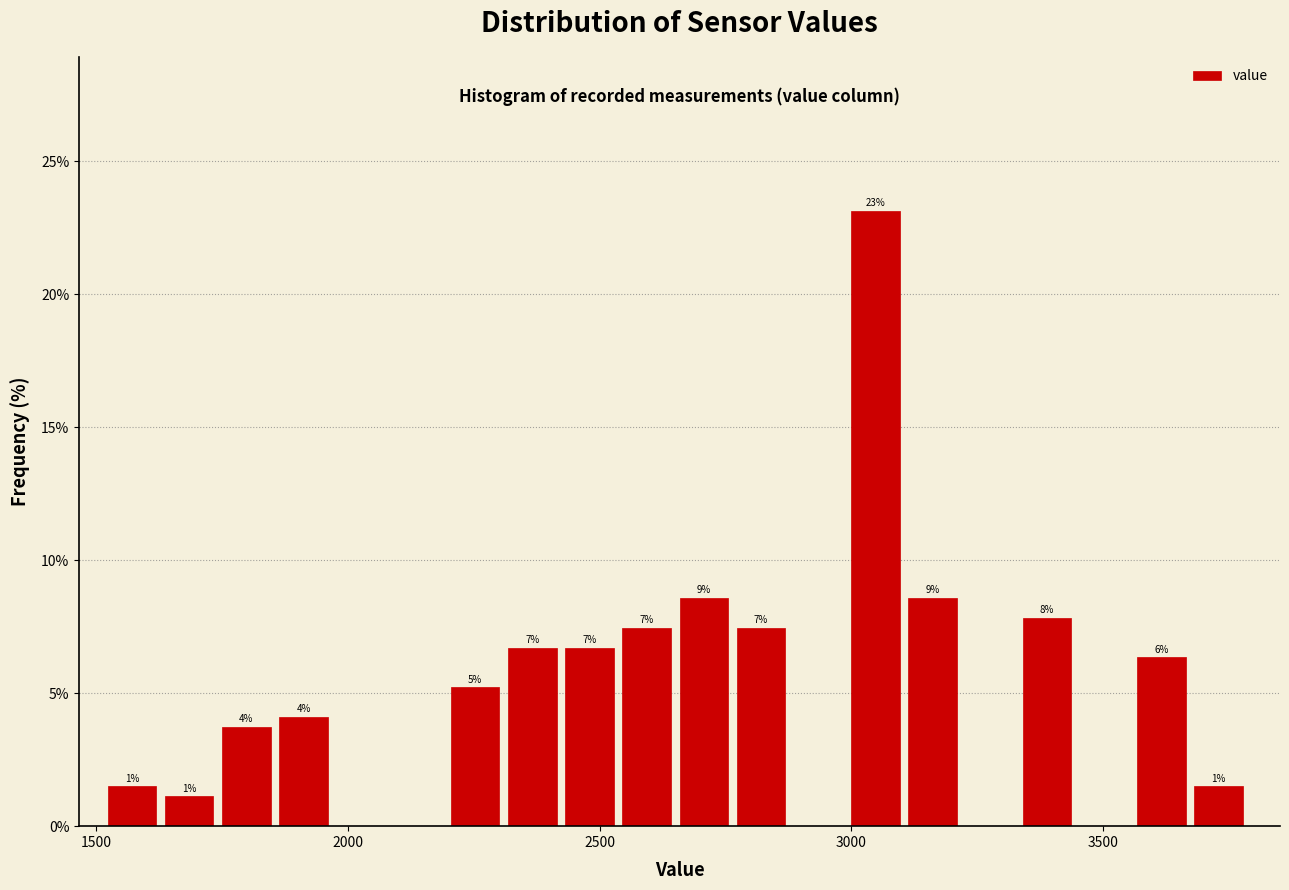

Around what value on the x-axis is the tallest bar? Give the approximate position of its centre, as read against the axis.

3050